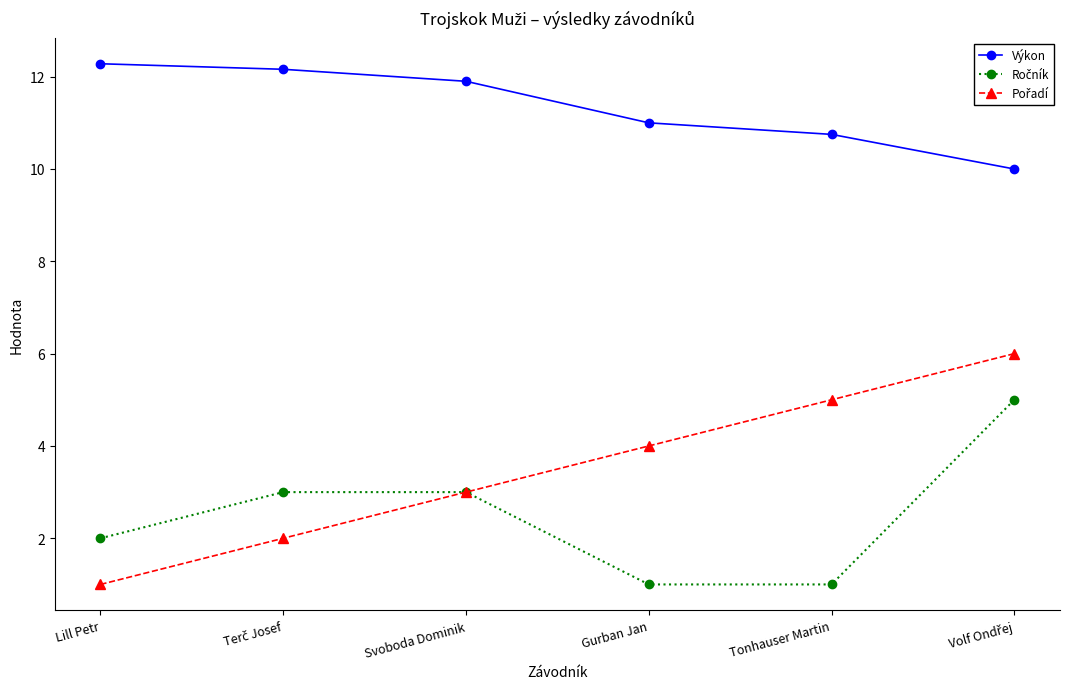

What is the value of the Výkon point at the 6th from the left?

10.0